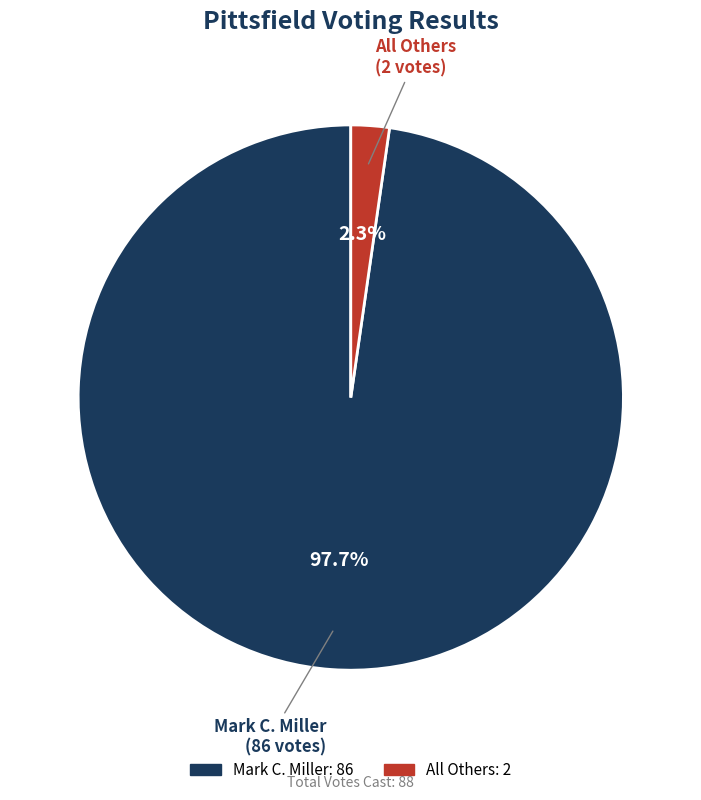

How many segments does this pie chart have?

2